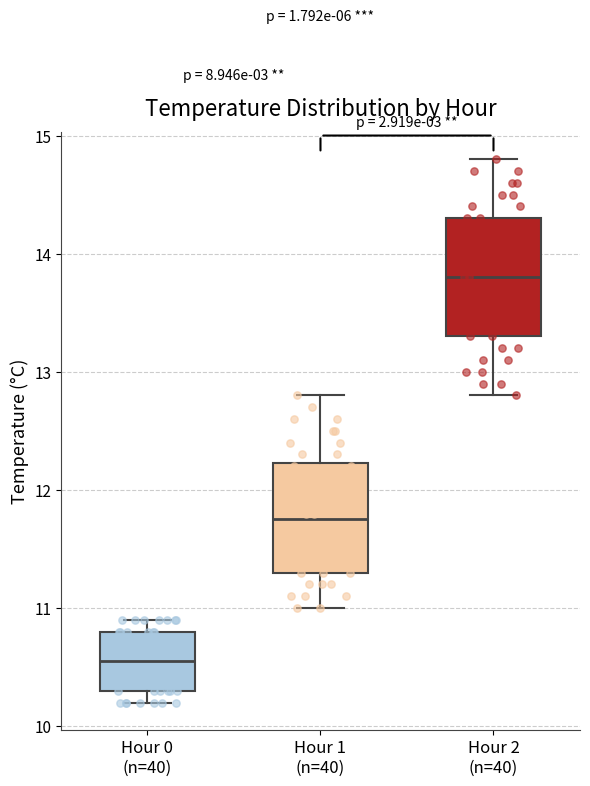

Where does the lower whisker of the box for Hour 2 (n=40) end on the y-axis? The values are not printed on the chart, so give them approximately, as read against the axis.

12.8